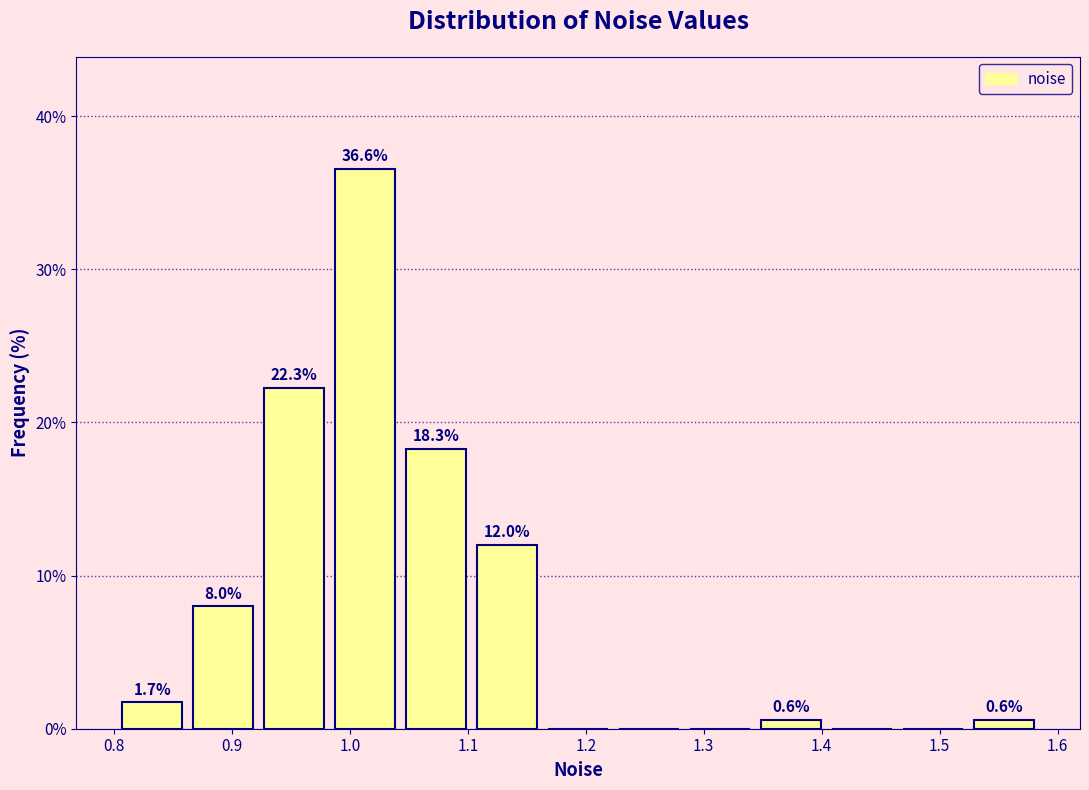

Which range on the x-axis has the tallest bar?

0.99 to 1.05